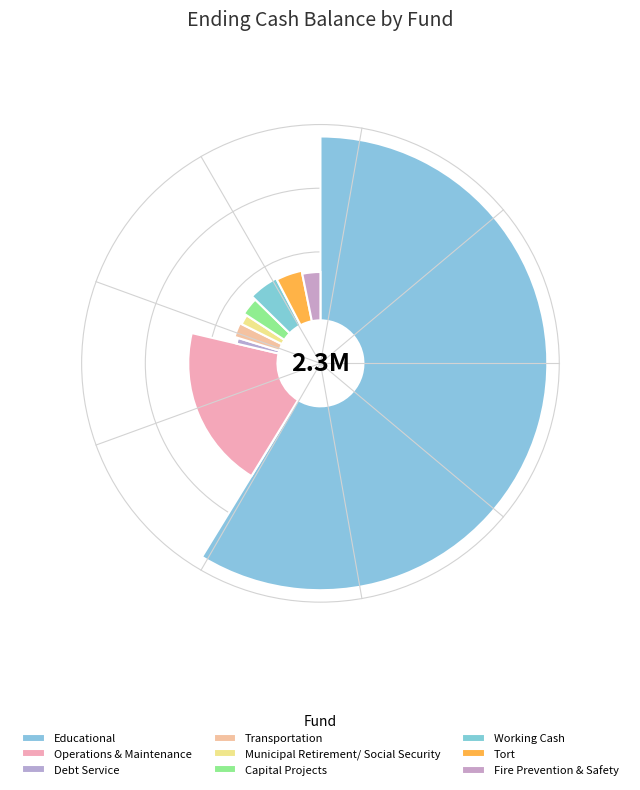

What percentage is the Fire Prevention & Safety slice, to the nearest percent?

3%